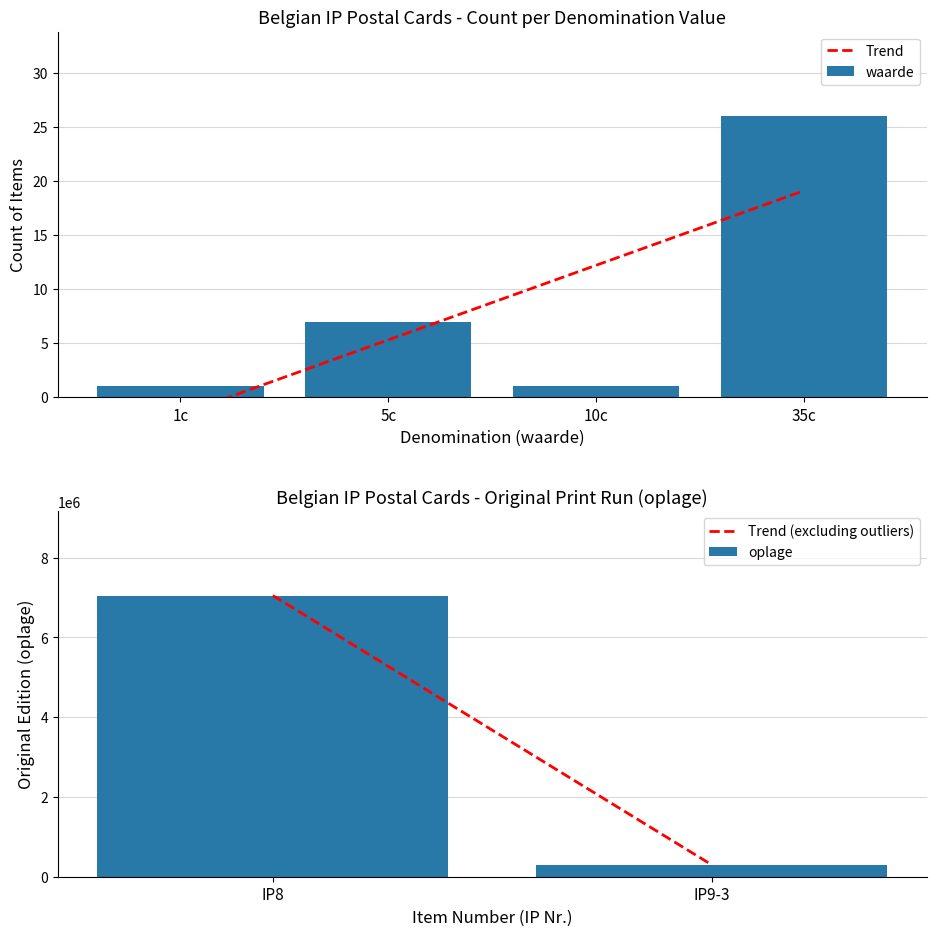

Where is waarde nearest to the value 13?

5c